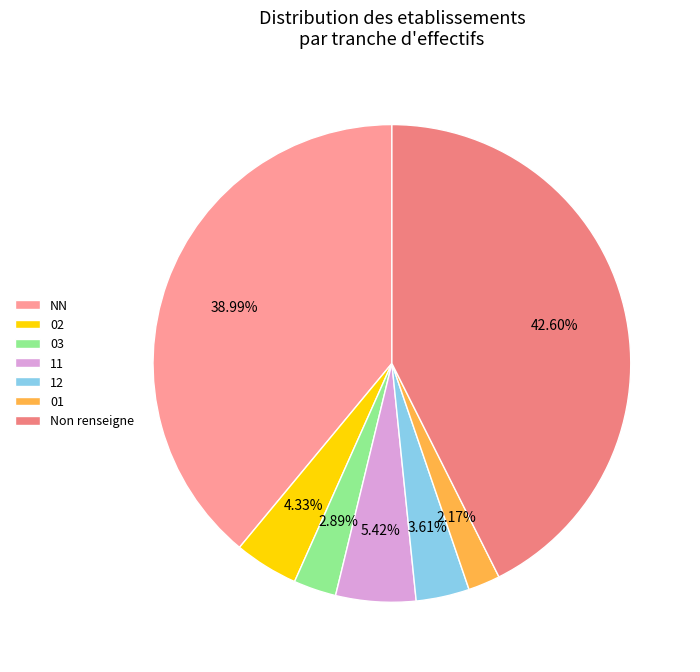

To the nearest percent, what portion does 01 represent?

2%